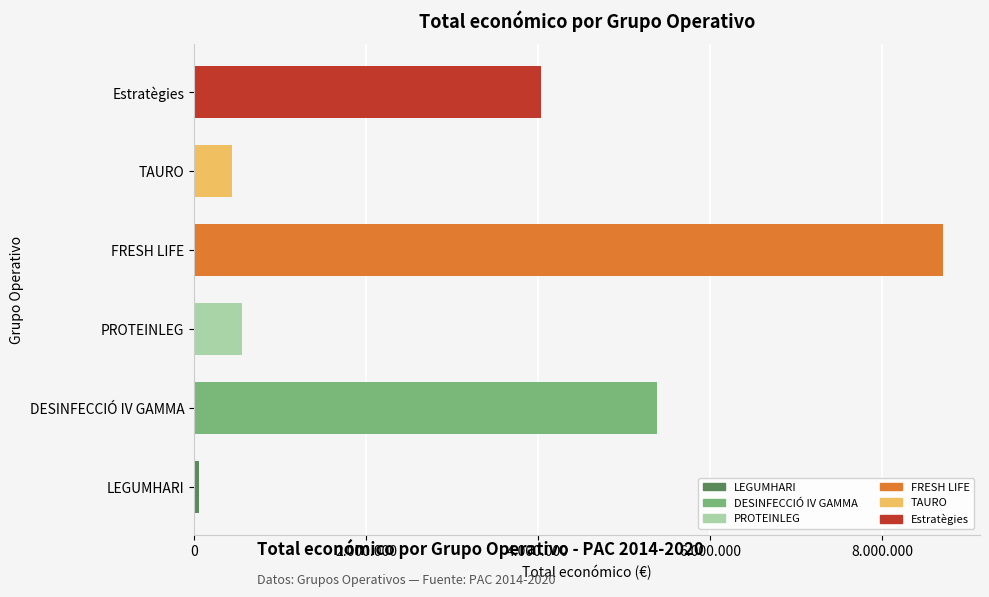

Where is the data nearest to the value 4379593?

Estratègies